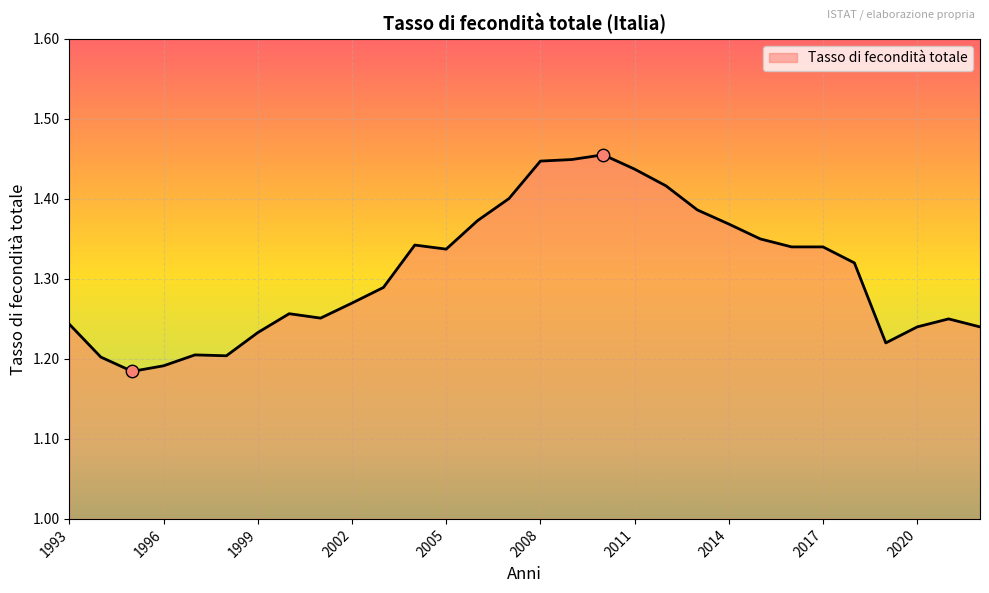

What is the difference between the maximum and minimum values?

0.3